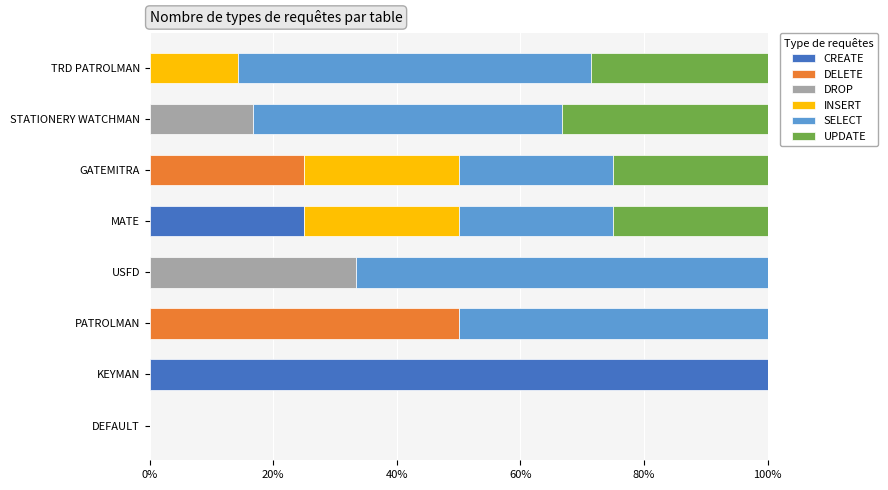

What is the sum of all CREATE values?

125.0